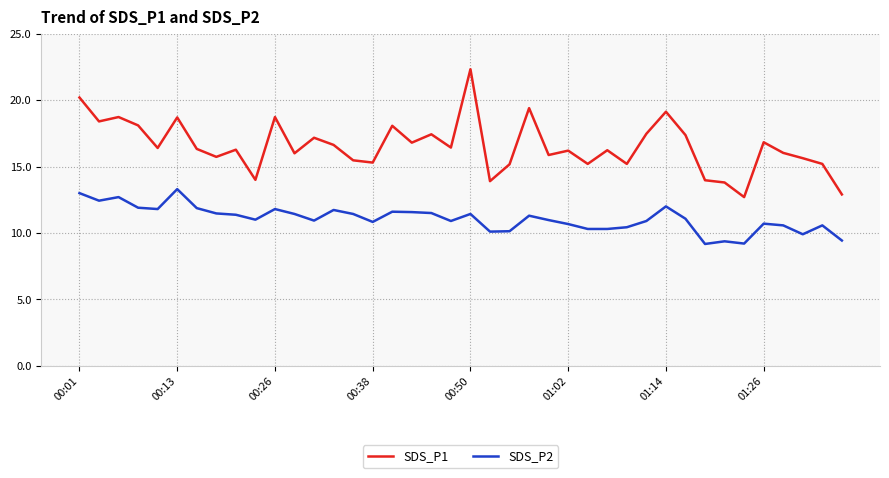

List the series in order of their overall mean, lowest first.

SDS_P2, SDS_P1